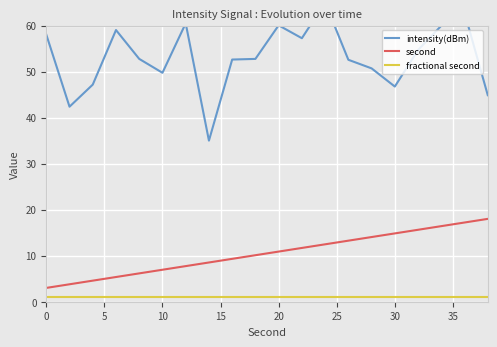

The second series shows 1.7 at 10. True or false?

False